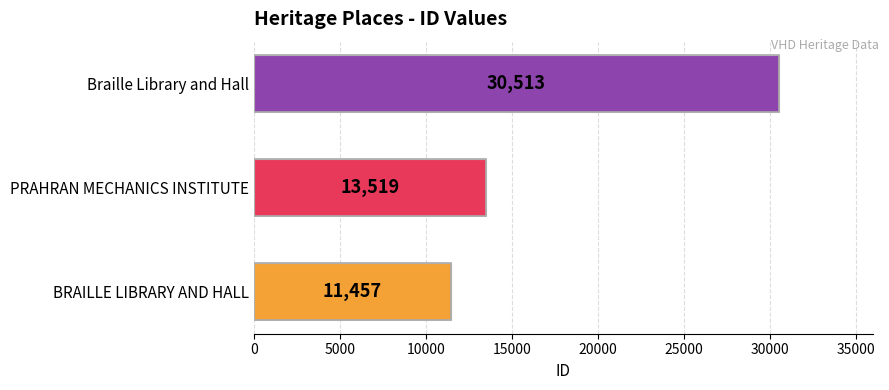

Count the values in the range 11457 to 30513.

3